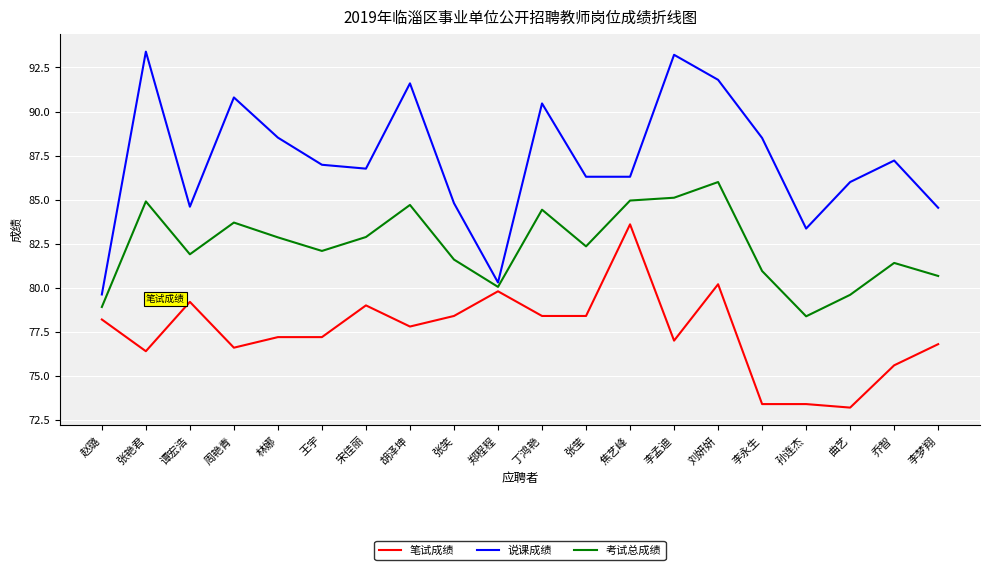

Does the chart have visible grid lines?

Yes